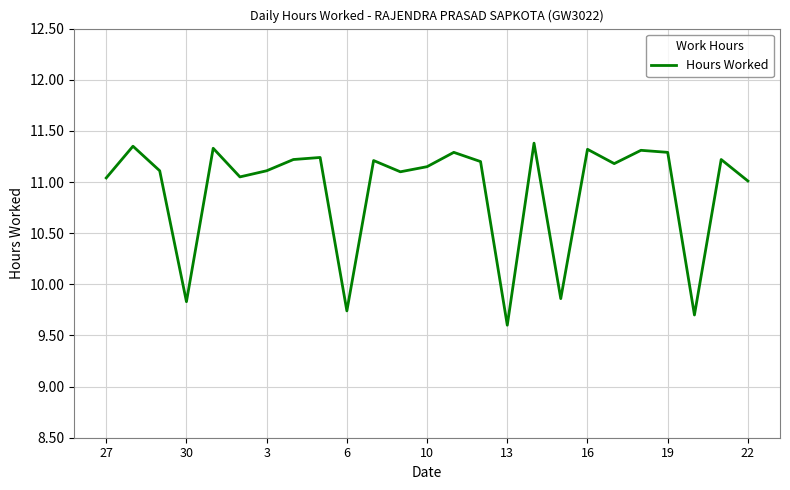

What is the greatest value displayed?

11.4